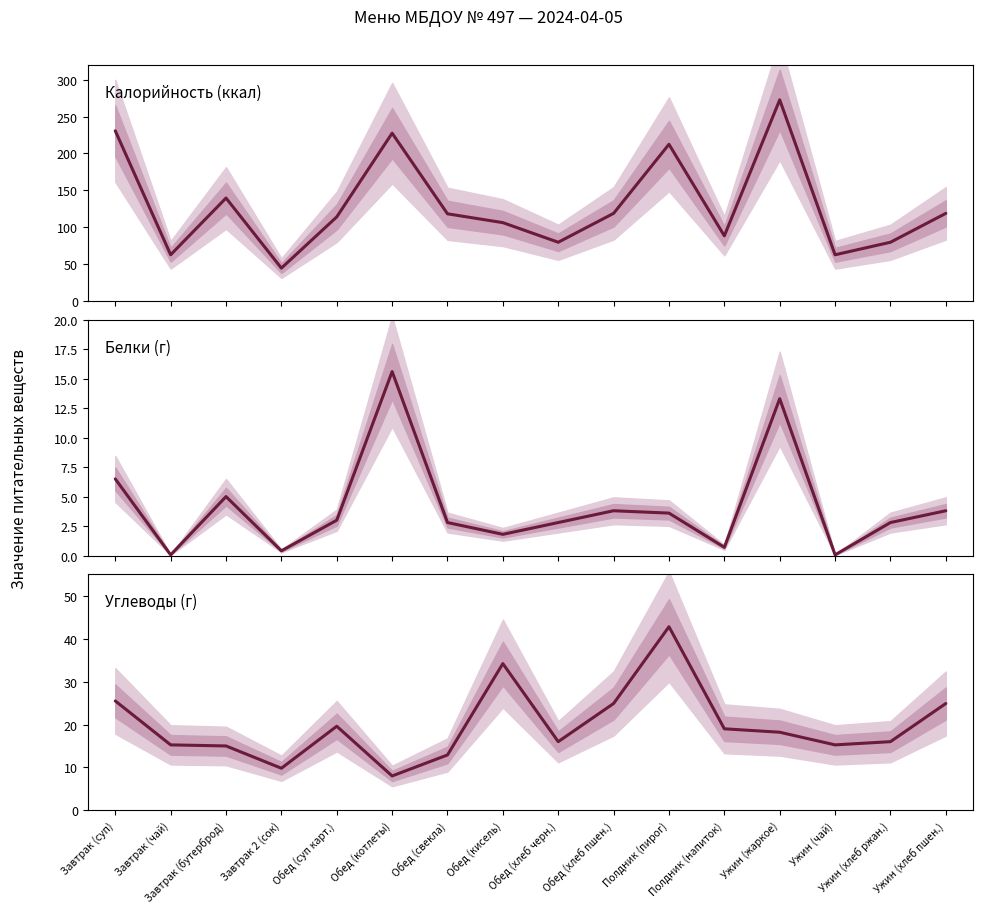

Which series has the largest total across all categories?

Калорийность